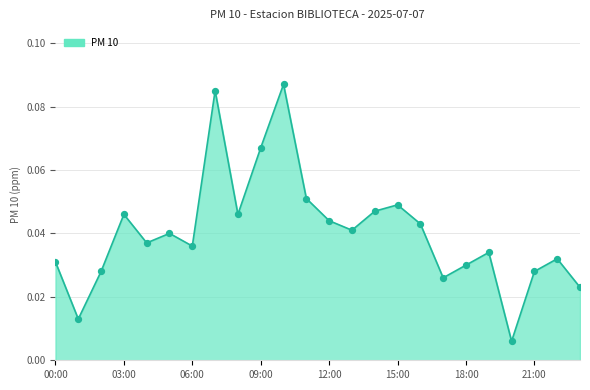

Does the chart have visible grid lines?

Yes